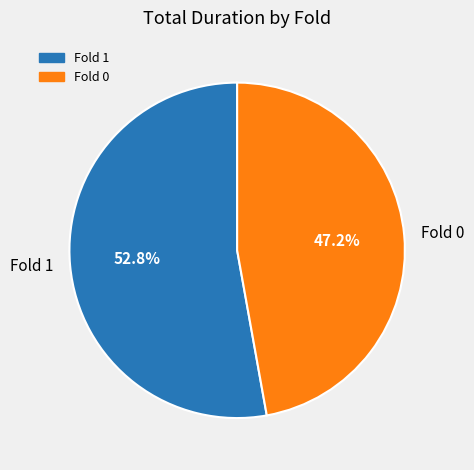

Is there a majority slice in this chart?

Yes